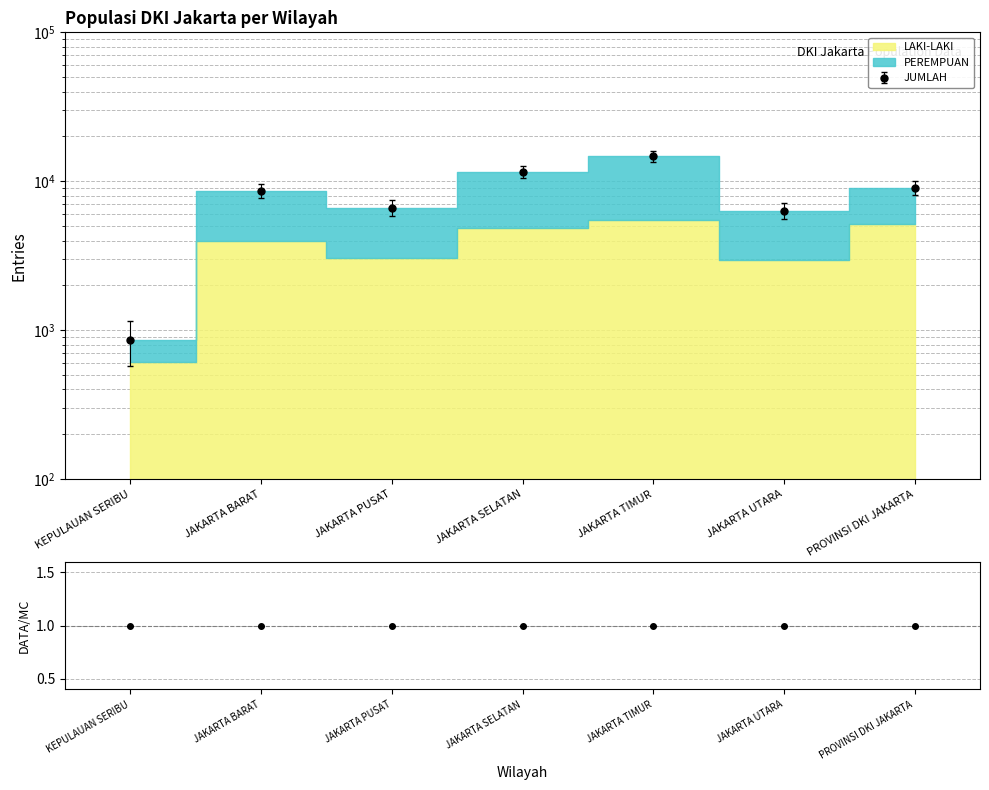

At which category is the sum across all series the highest?

JAKARTA TIMUR